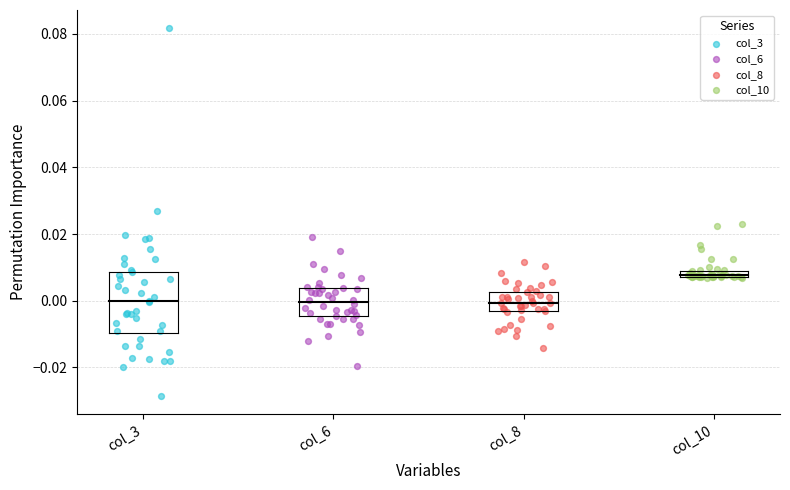

What are all the series names shown in the legend?

col_3, col_6, col_8, col_10